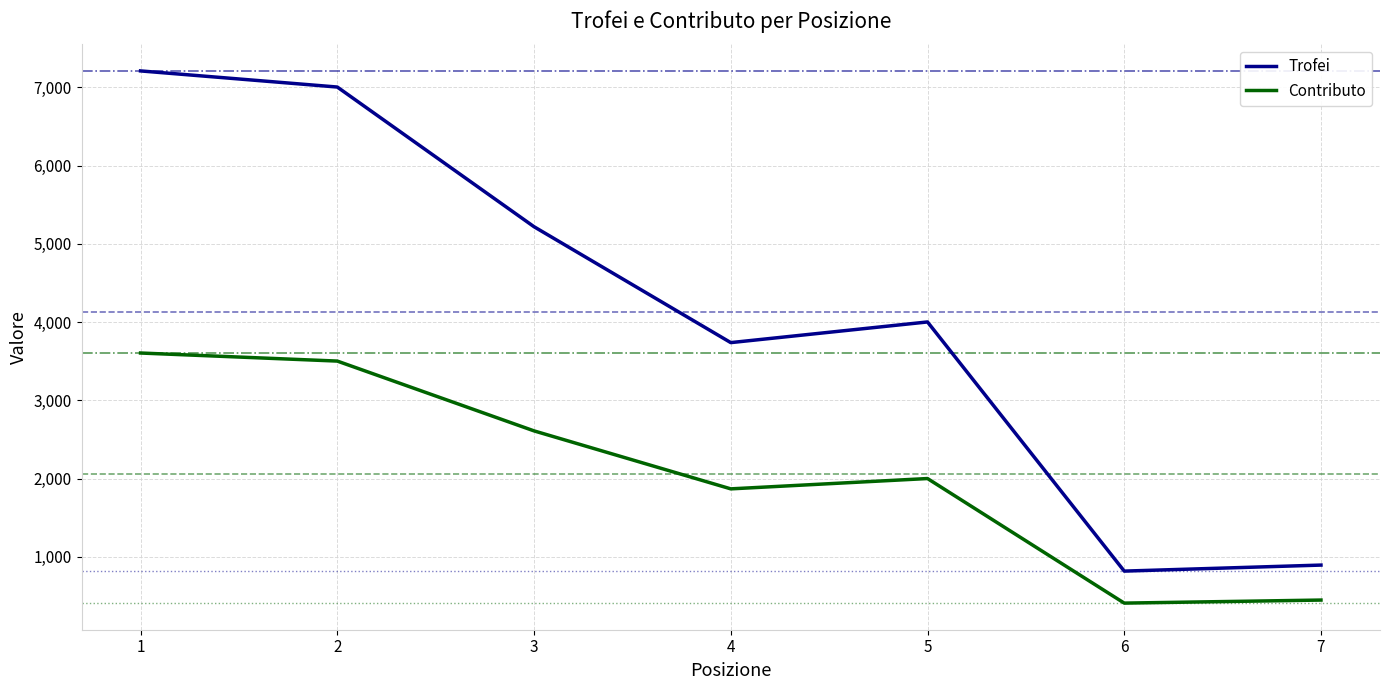

Reading left to right, transcribe all the data shown in this chart.

Trofei: 1=7209	2=7003	3=5218	4=3737	5=4001	6=817	7=894
Contributo: 1=3604	2=3501	3=2609	4=1868	5=2000	6=408	7=447